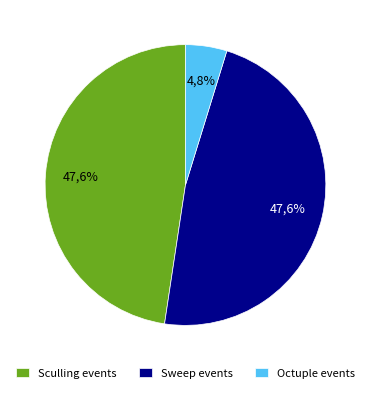

Is there any slice that represents more than half of the pie?

No